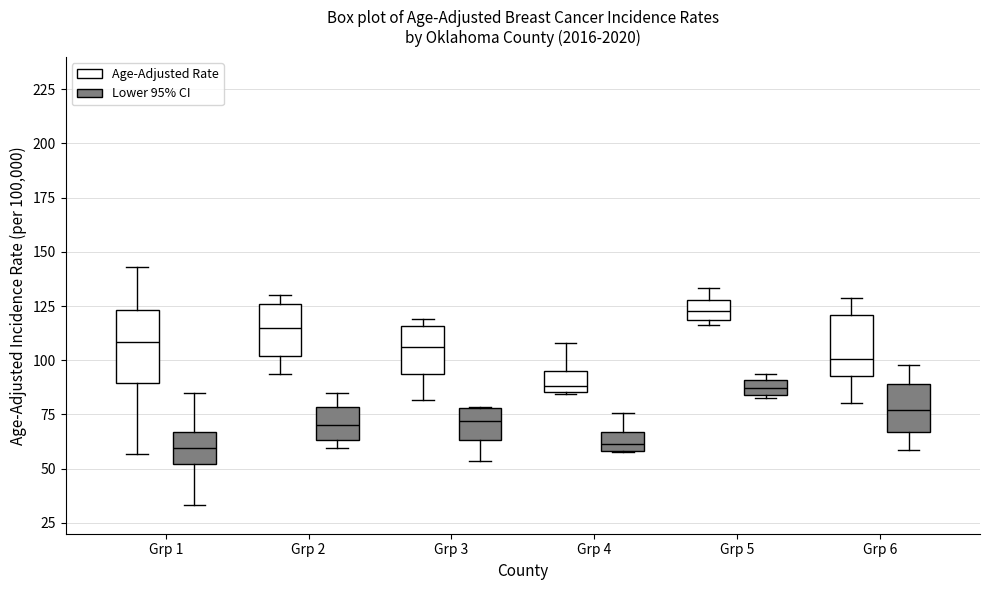

Where does the upper whisker of the box for Grp 4 (Age-Adjusted Rate) end on the y-axis? The values are not printed on the chart, so give them approximately, as read against the axis.

110